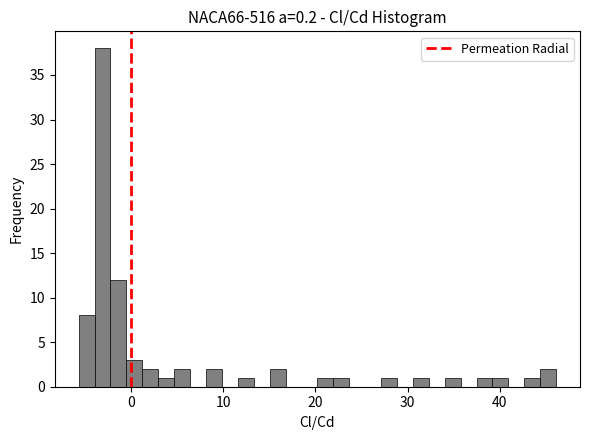

Read against the x-axis, roughly where is the centre of the tallest bar?

-3